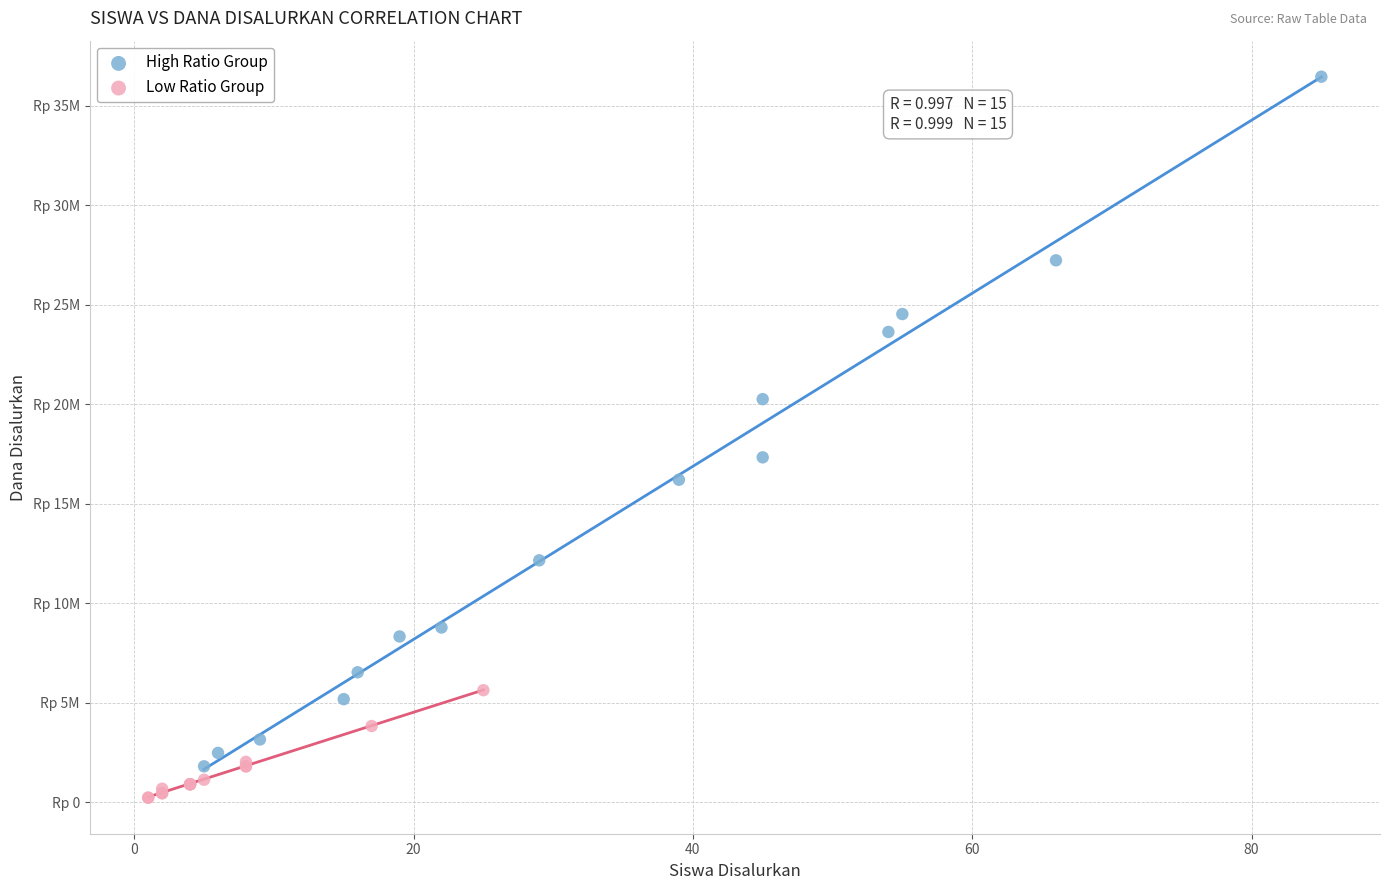

What are all the series names shown in the legend?

High Ratio Group, Low Ratio Group